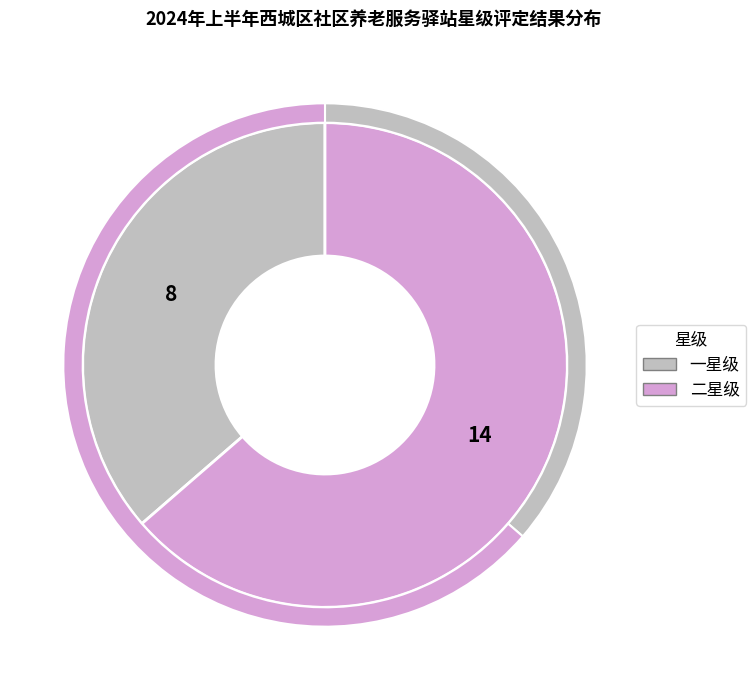

To the nearest percent, what is the average slice percentage?

50%